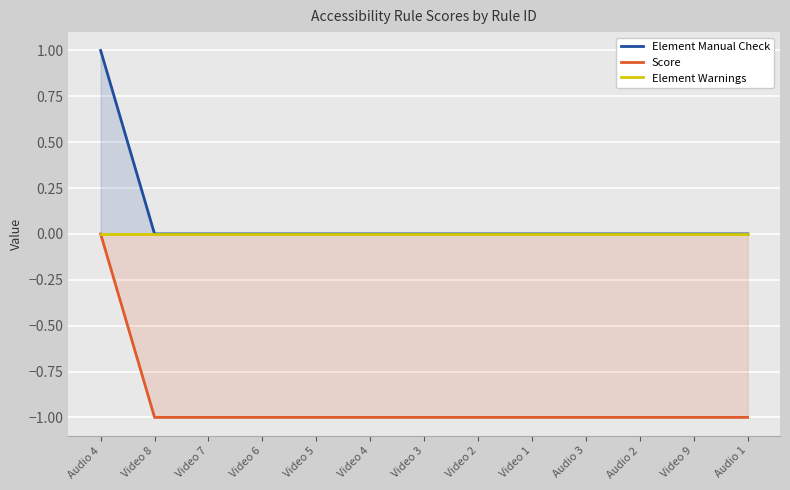

Where is Score nearest to the value 0?

Audio 4